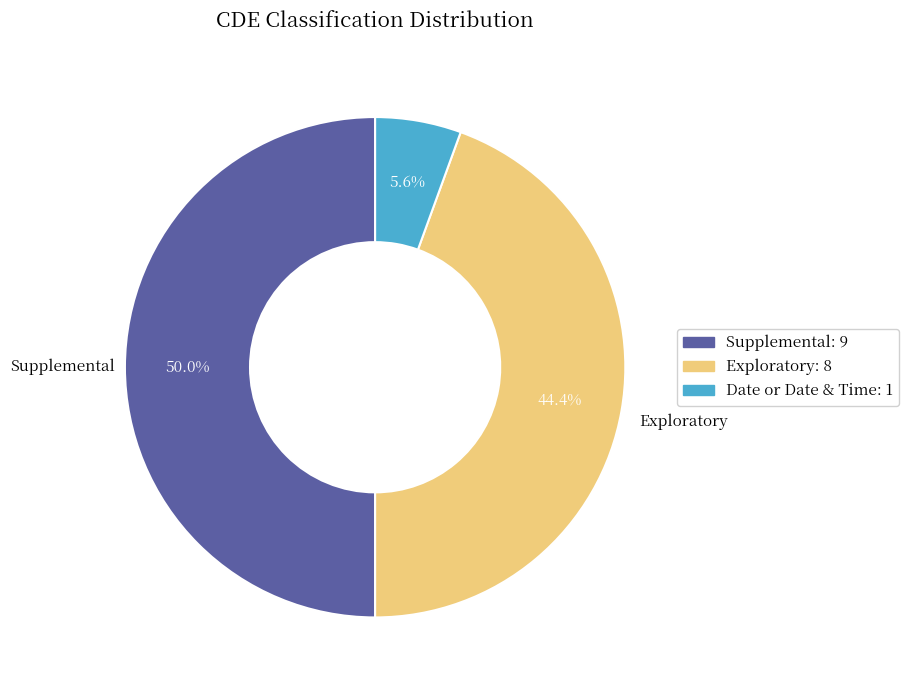

How many slices are in this pie chart?

3